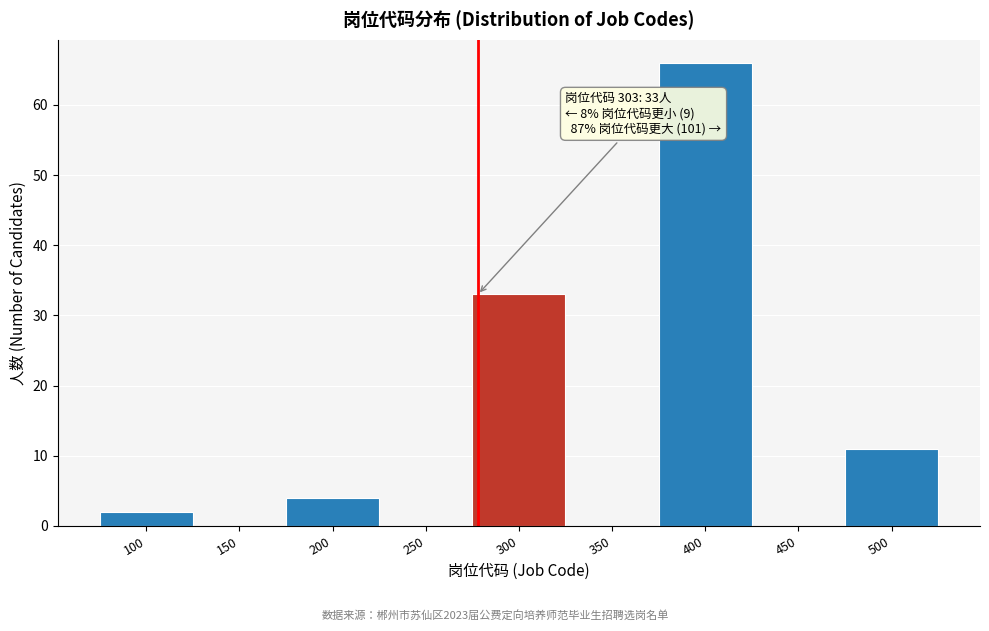

Reading right to left, list all the values displayed in this chart.

500=11	450=0	400=66	350=0	300=33	250=0	200=4	150=0	100=2